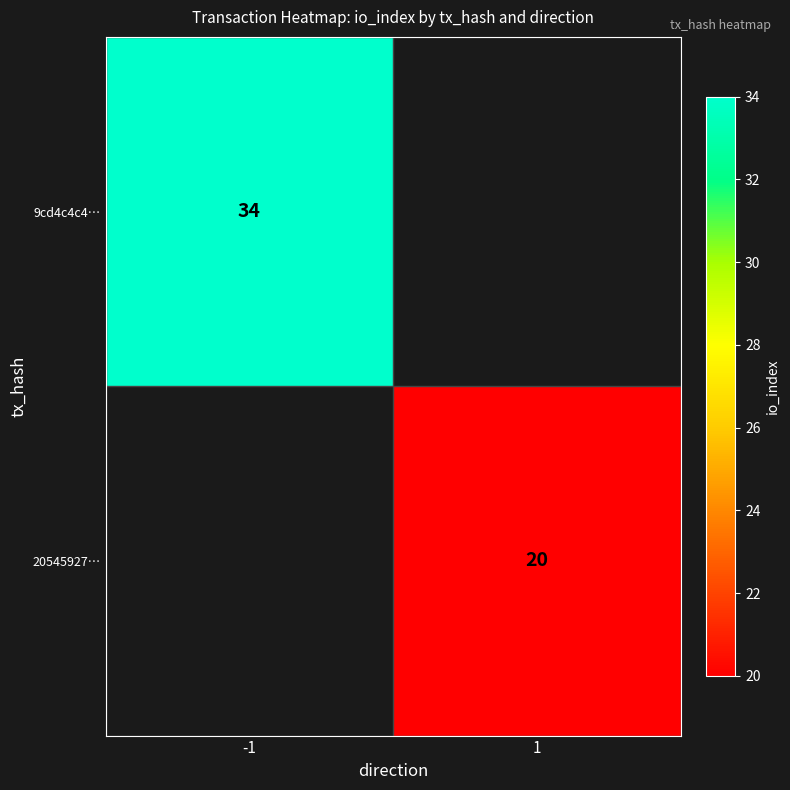

Is the value of 9cd4c4c4… at -1 greater than the value of 20545927… at 1?

Yes